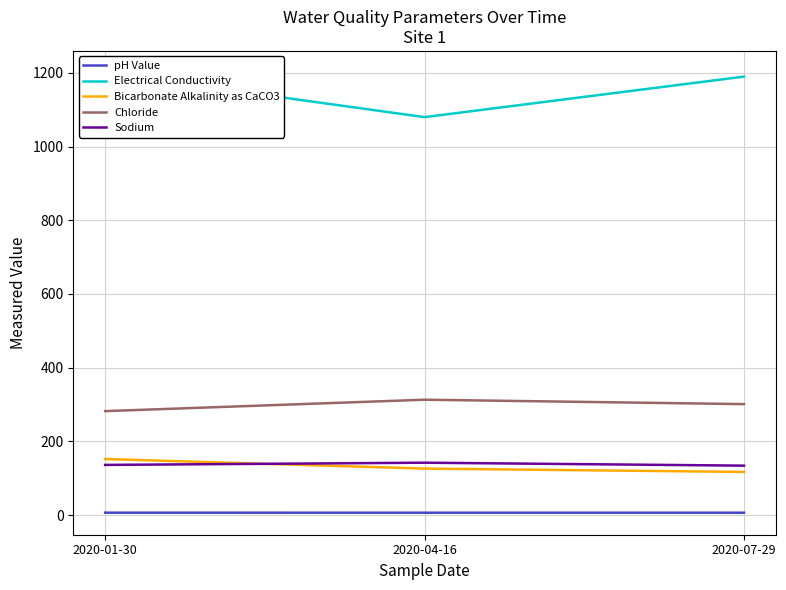

What is the label of the 1st point from the right?

2020-07-29